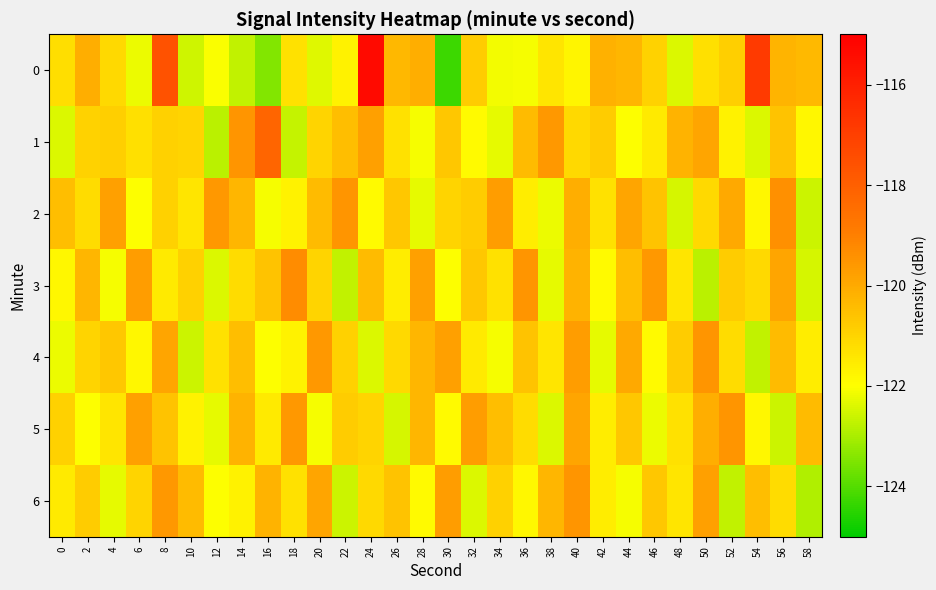

List the series in order of their peak value, highest first.

0, 1, 3, 2, 4, 5, 6